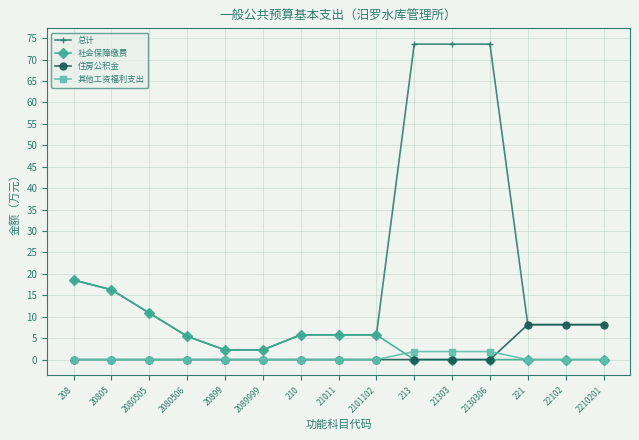

Which series has the widest spread of values?

总计